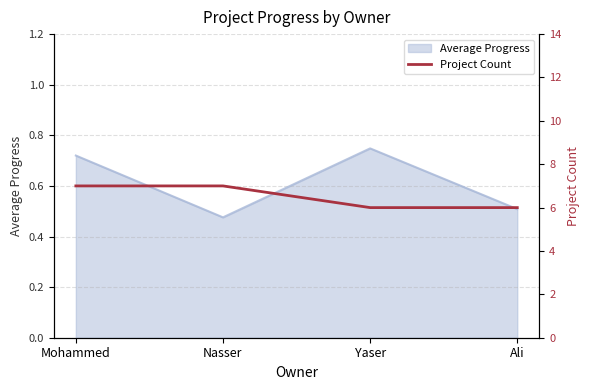

The Average Progress series shows 1.0 at Mohammed. True or false?

False